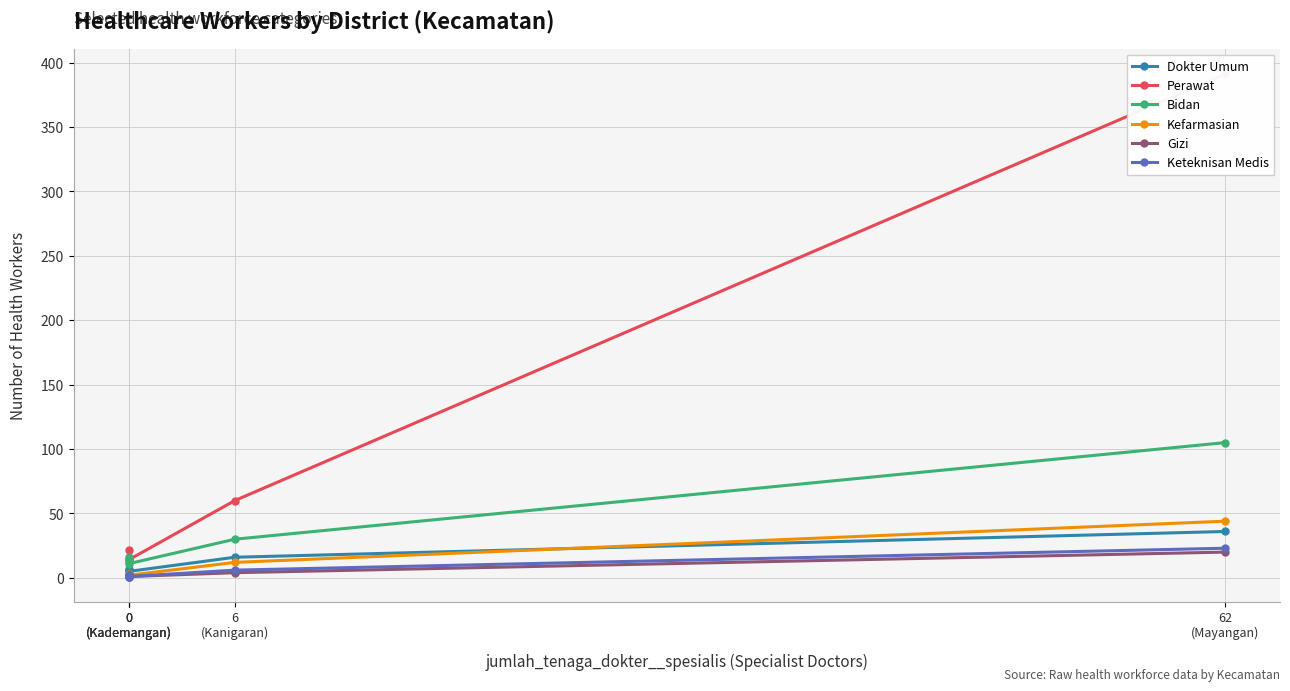

Which category has the lowest value in the Perawat series?

0
(Kademangan)